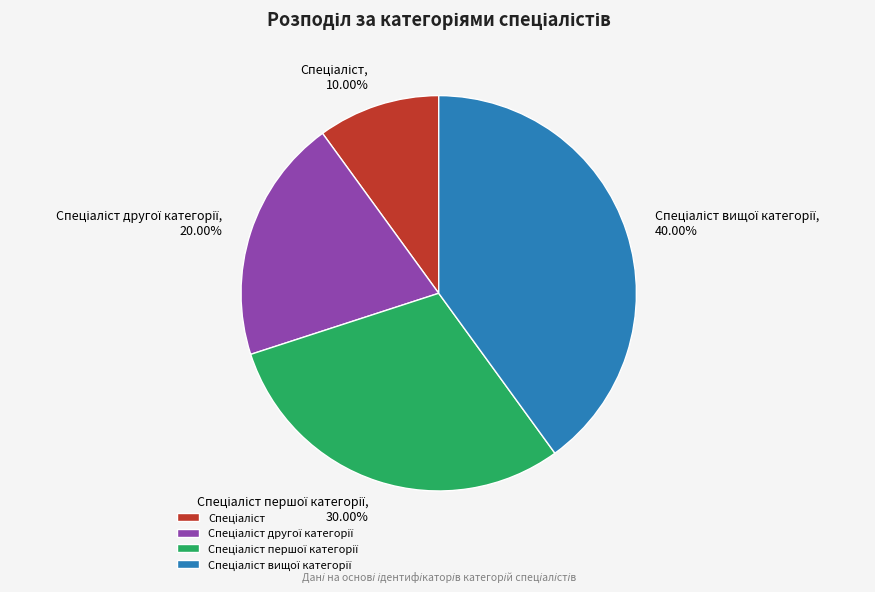

Is there a majority slice in this chart?

No